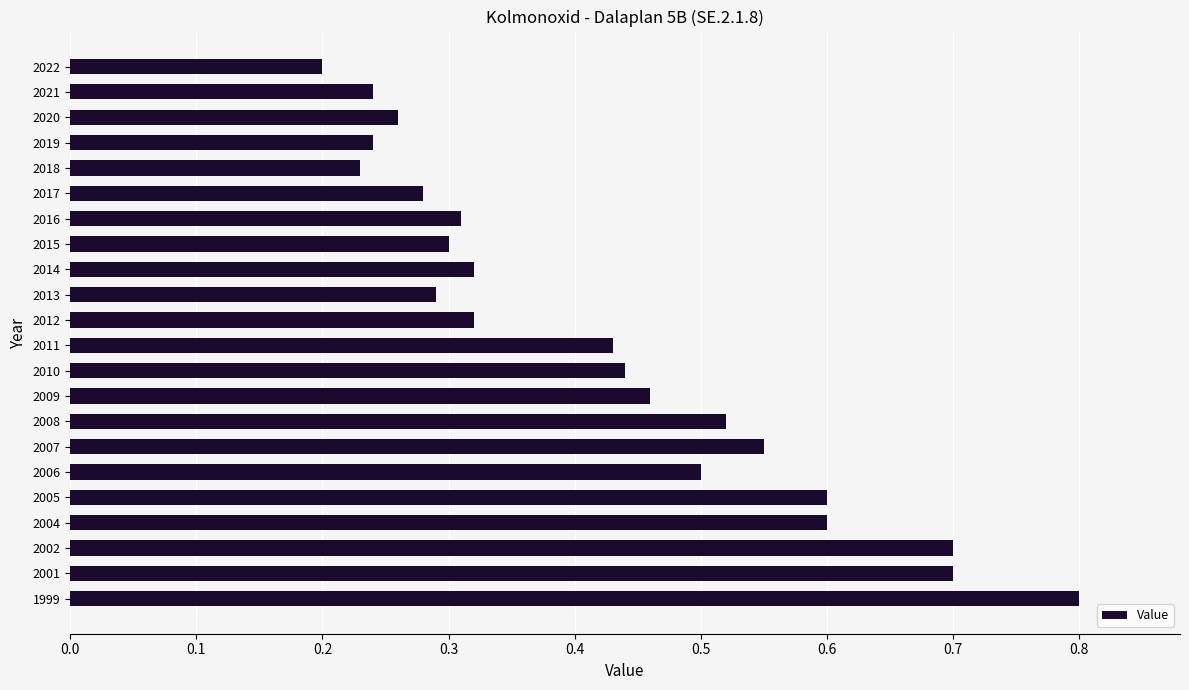

The chart shows a value of 1.0 at 2002. True or false?

False